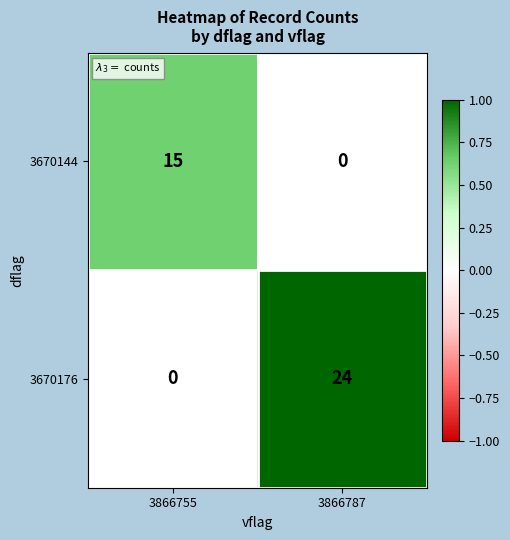

Rank the series by their average value, from lowest to highest.

3670144, 3670176